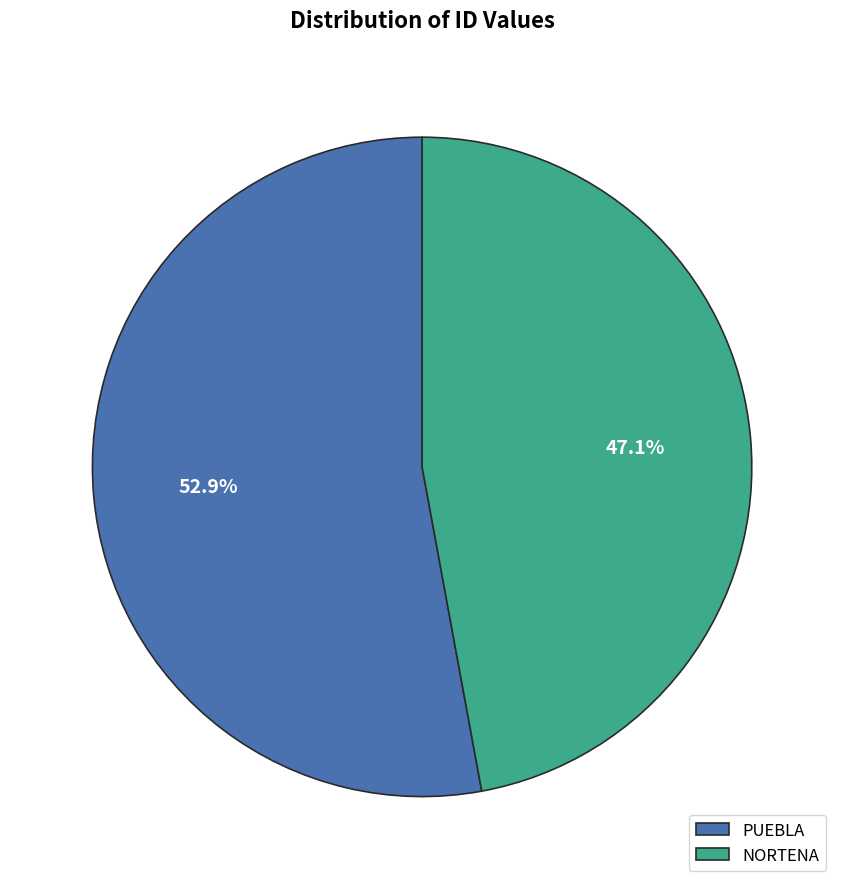

To the nearest percent, what is the combined percentage of PUEBLA and NORTENA?

100%